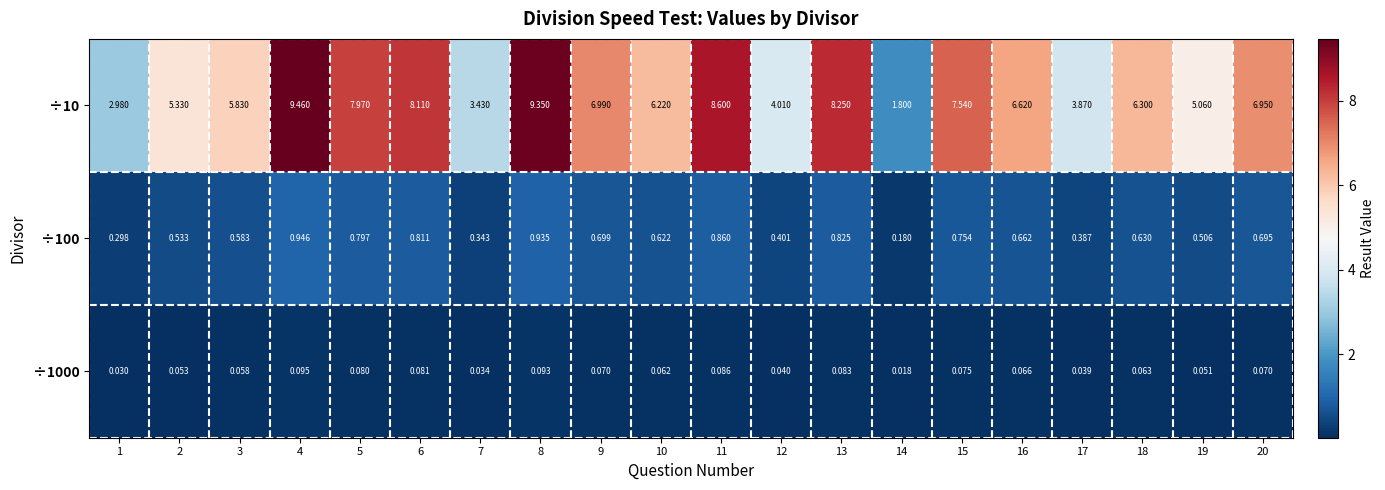

At which category is the sum across all series the highest?

4